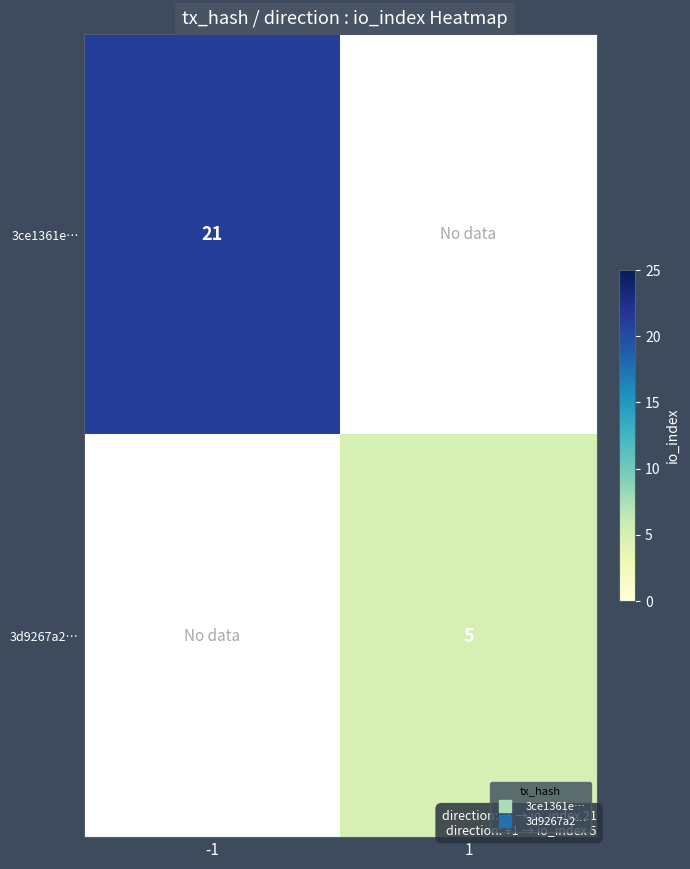

At which label does 3ce1361e… reach its peak?

-1